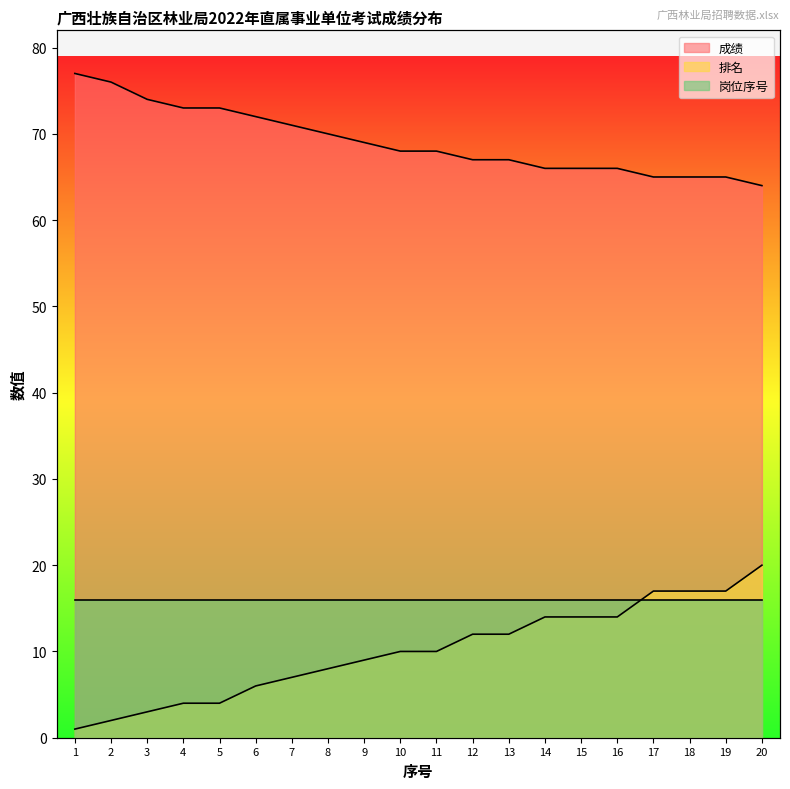

What is the spread (max minus min) of values at 11?

58